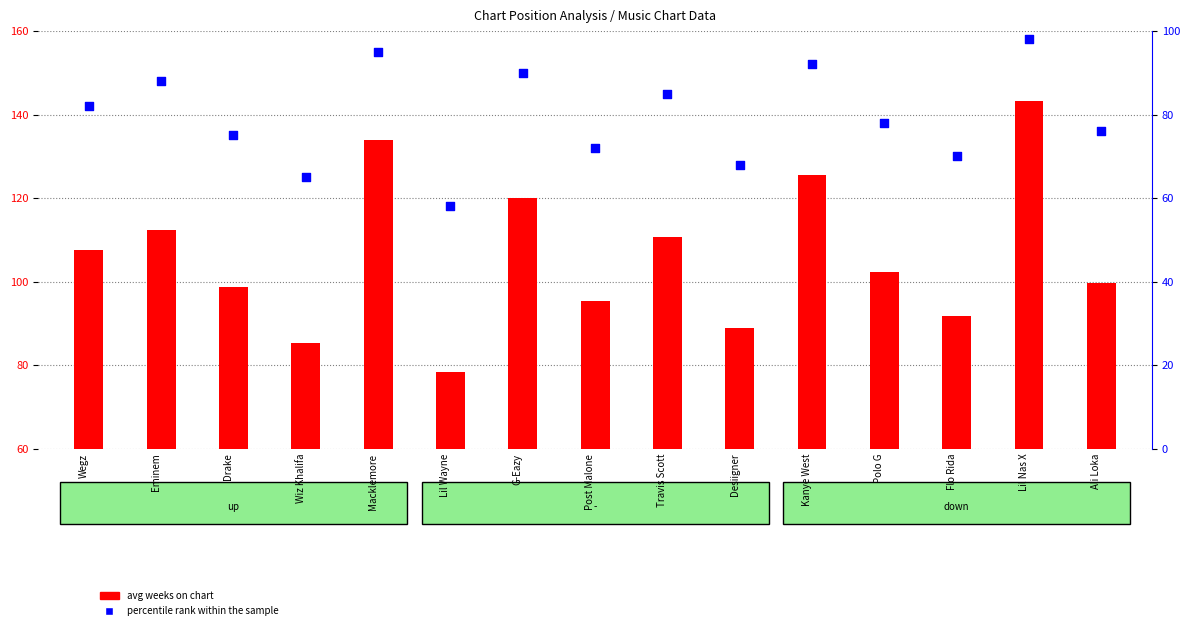

What is the total value across all series at Wegz?

189.5